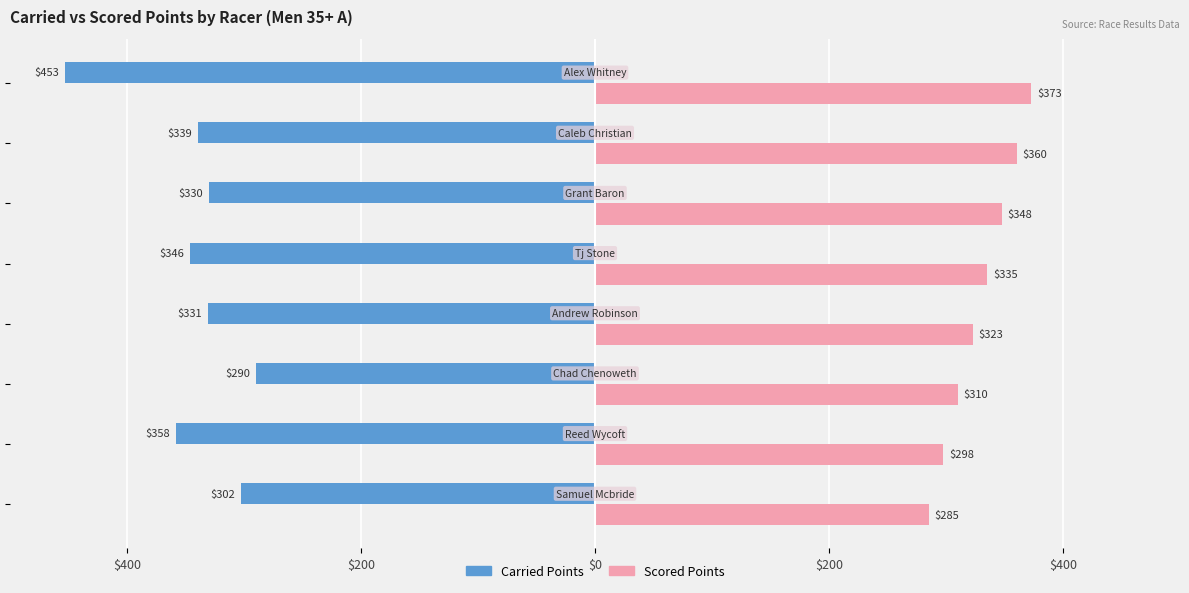

What are all the series names shown in the legend?

Carried Points, Scored Points